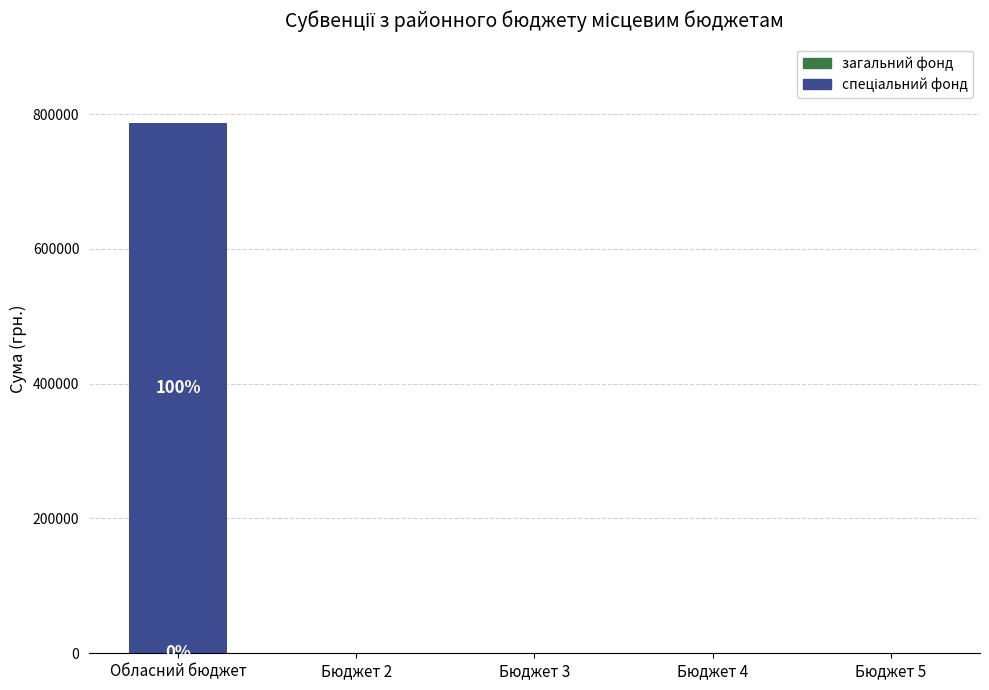

What is the change in value from Обласний бюджет to Бюджет 5?

-786409